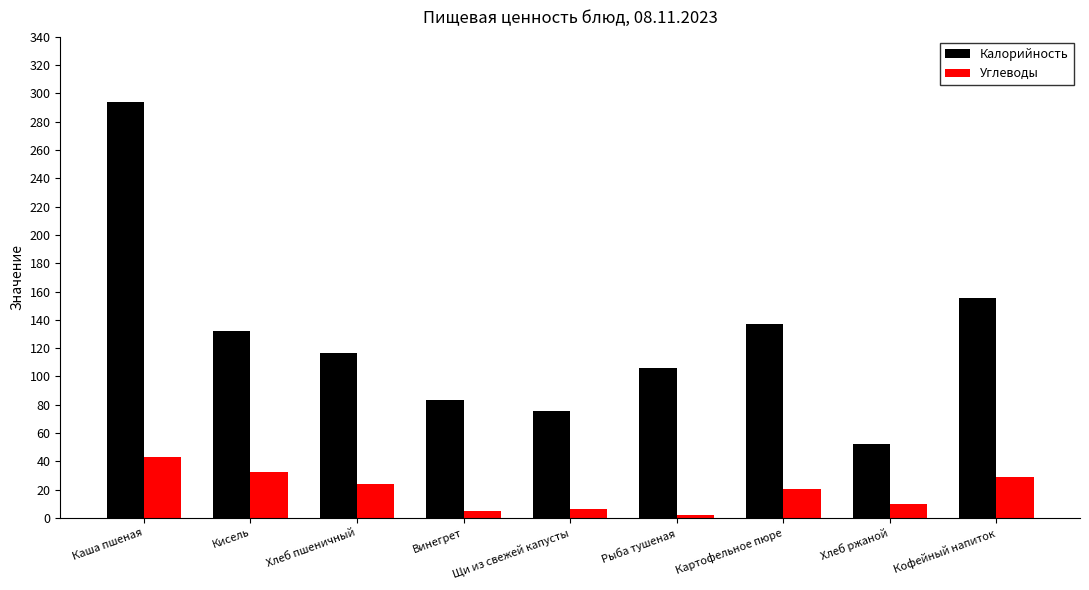

Rank the series at Винегрет from lowest to highest value.

Углеводы, Калорийность